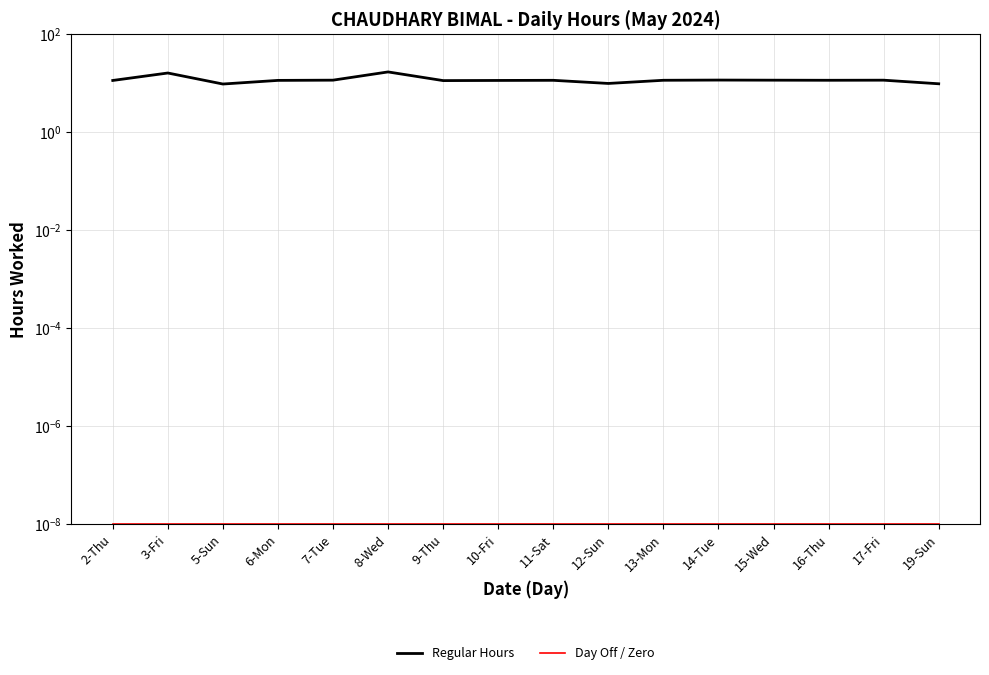

Which series has the largest total across all categories?

Regular Hours